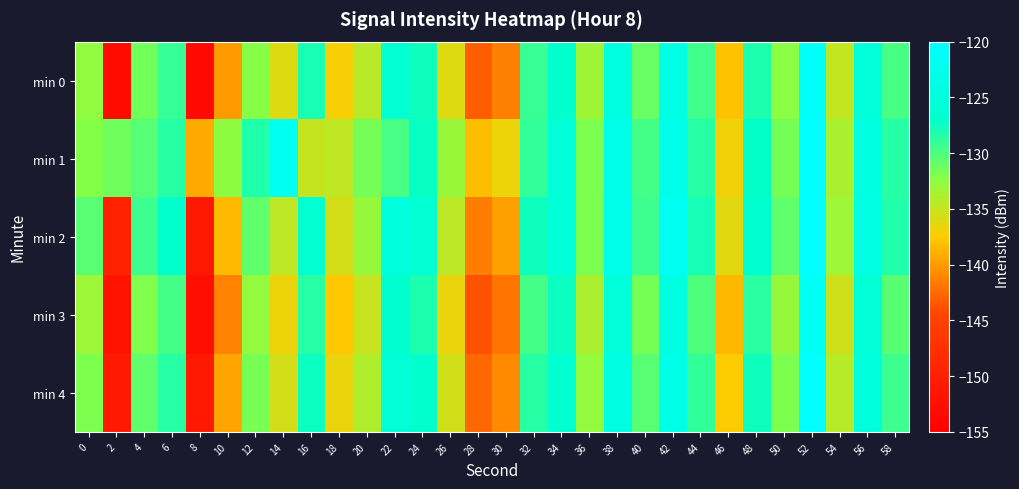

Which category has the lowest value across all series?

8